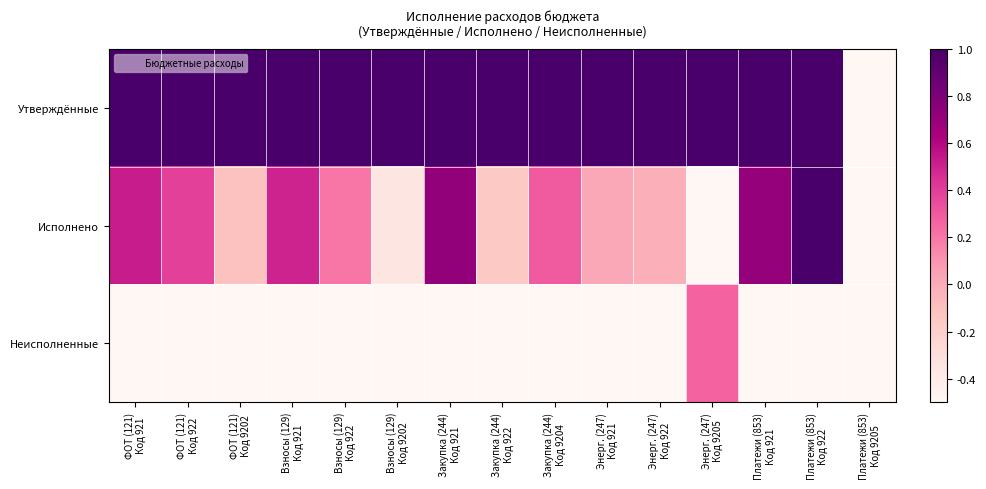

List the series in order of their overall mean, lowest first.

Неисполненные, Исполнено, Утверждённые